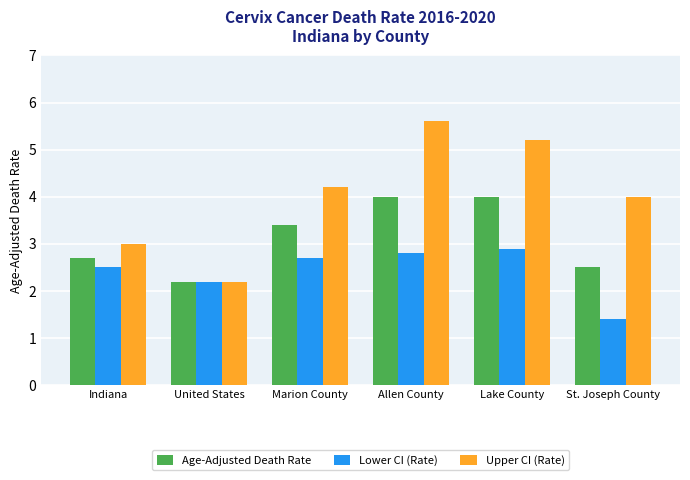

What is the sum of the Lower CI (Rate) values at United States and Allen County?

5.0